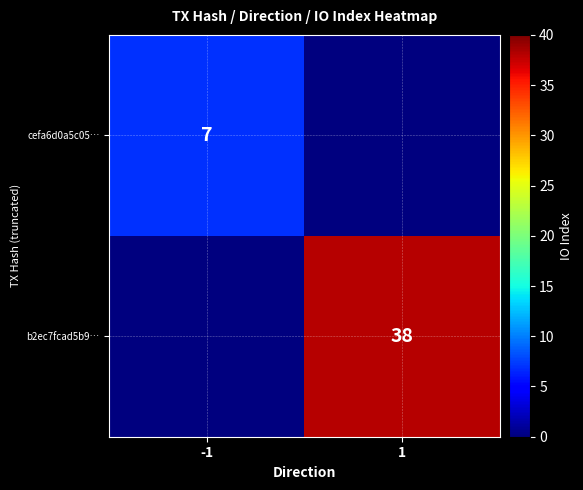

The cefa6d0a5c05… series shows 2 at -1. True or false?

False